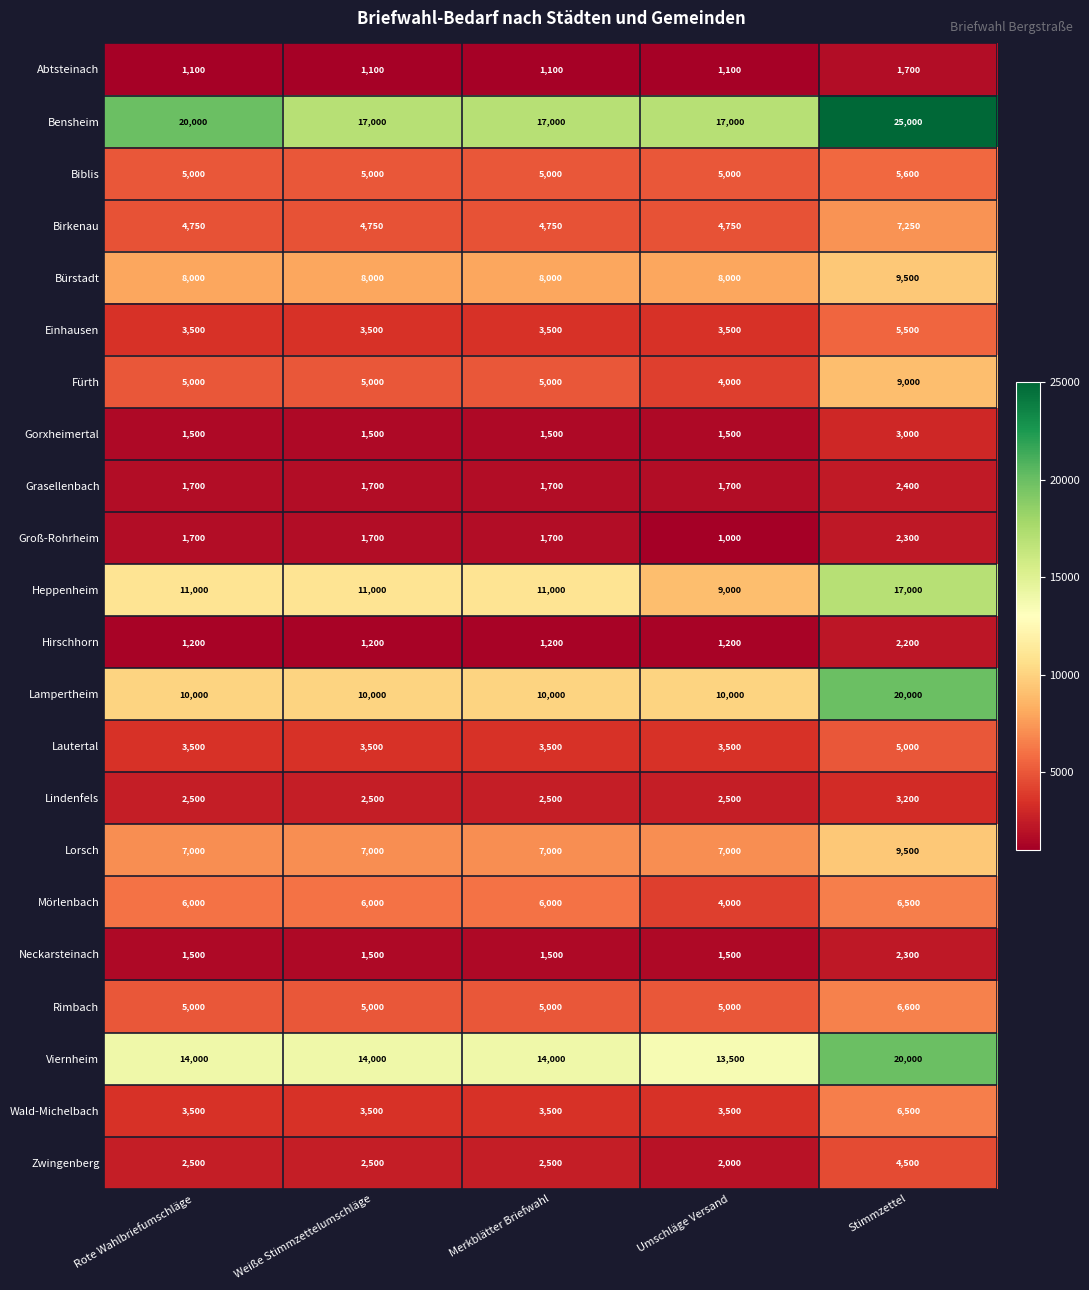

What is the difference between the maximum and minimum values in the Bensheim series?

8000